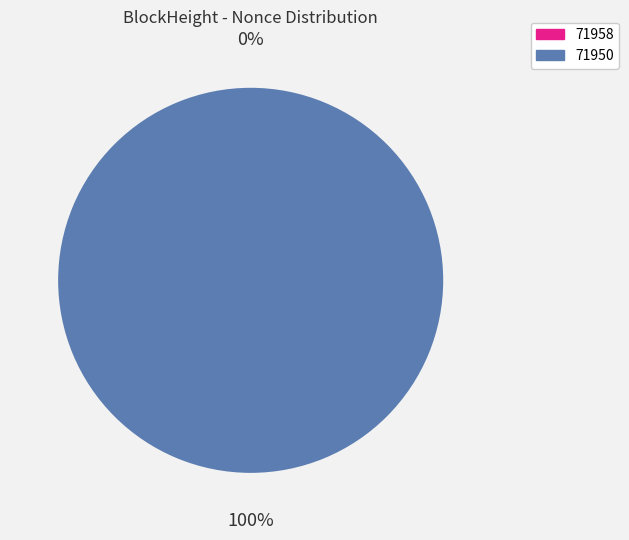

Which slice represents more than half of the pie?

71950